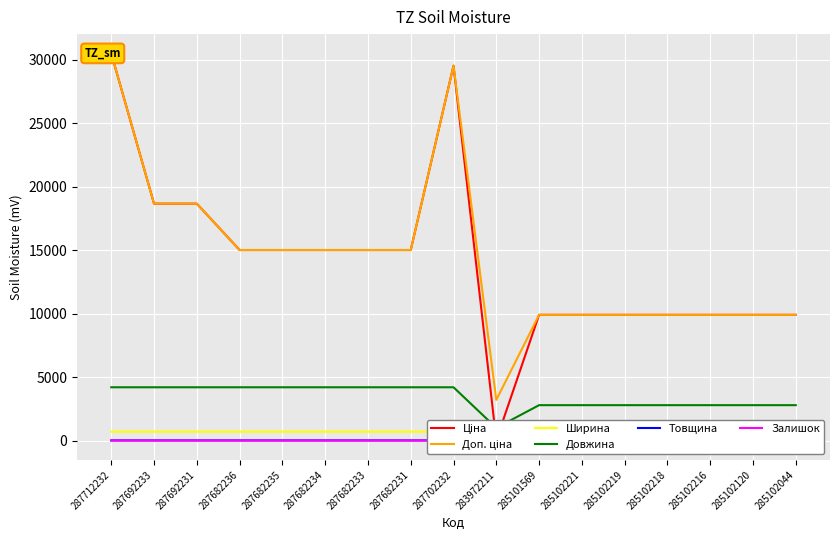

The value of Довжина at 285102120 is 719.8. True or false?

False